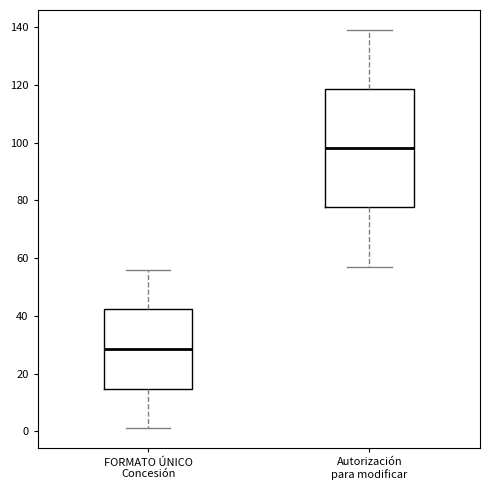

Reading left to right, read every box against the y-axis: the position of its median line, the range the box covers, and the ends of its whiskers. The values are not printed on the chart, so give them approximately, as read against the axis.

FORMATO ÚNICO Concesión: median 28, box 14 to 42, whiskers 2 to 56
Autorización para modificar: median 98, box 78 to 118, whiskers 58 to 140